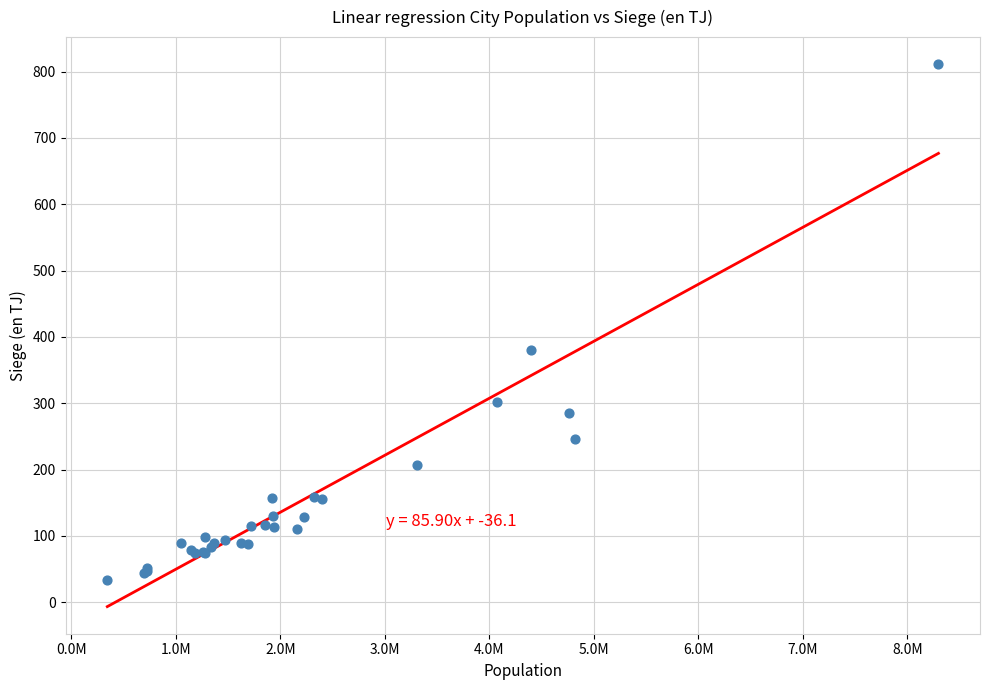

What Y value in the scatter plot is closest to 422?

380